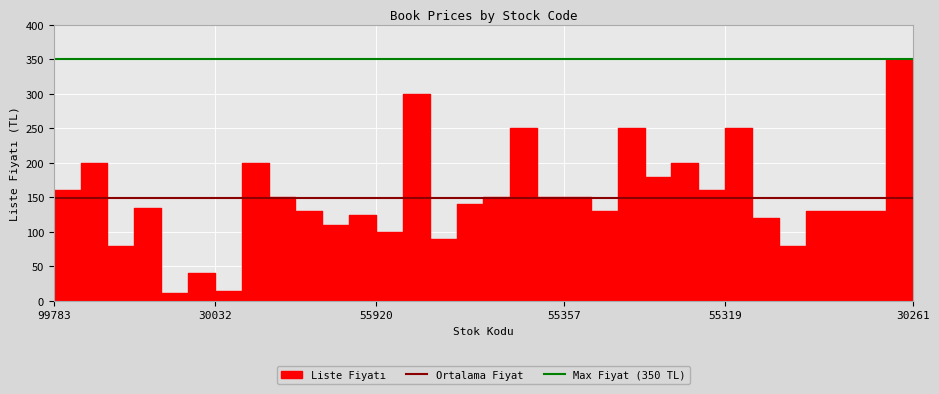

What is the lowest value of the Ortalama Fiyat series?

148.9